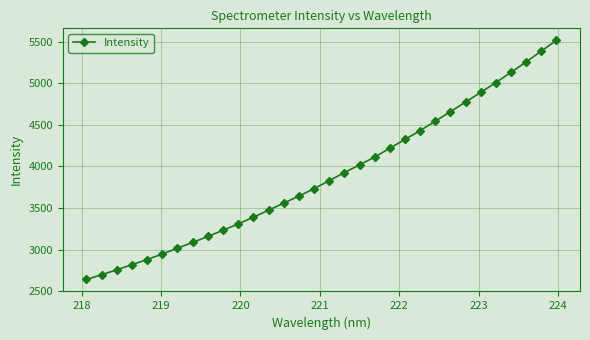

True or false: the data has more than 1 interior local peaks.

False